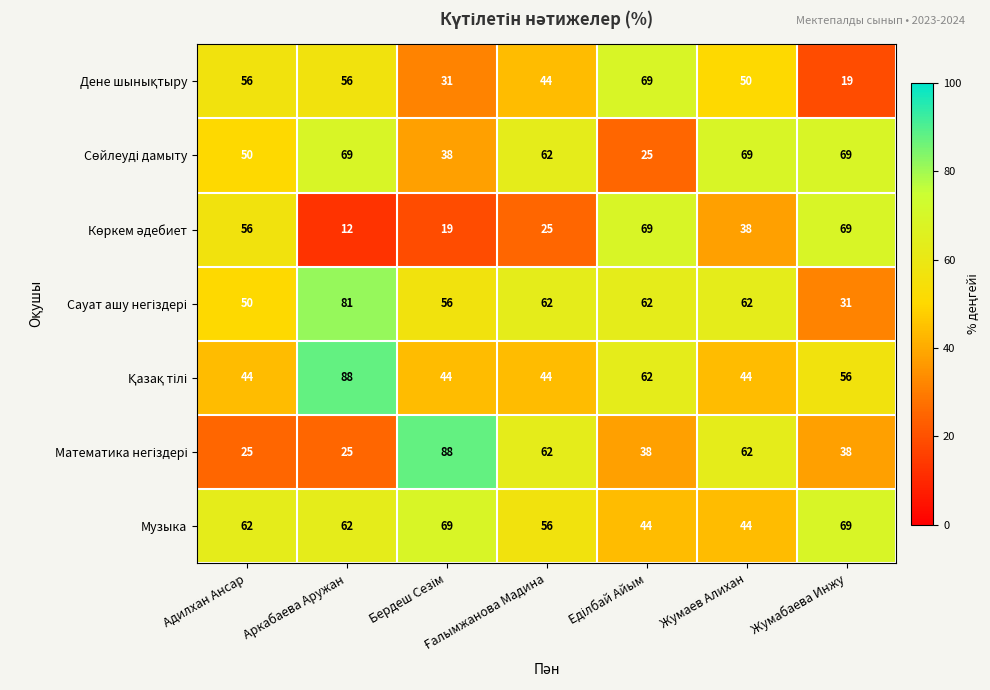

Which series has the largest total across all categories?

Музыка